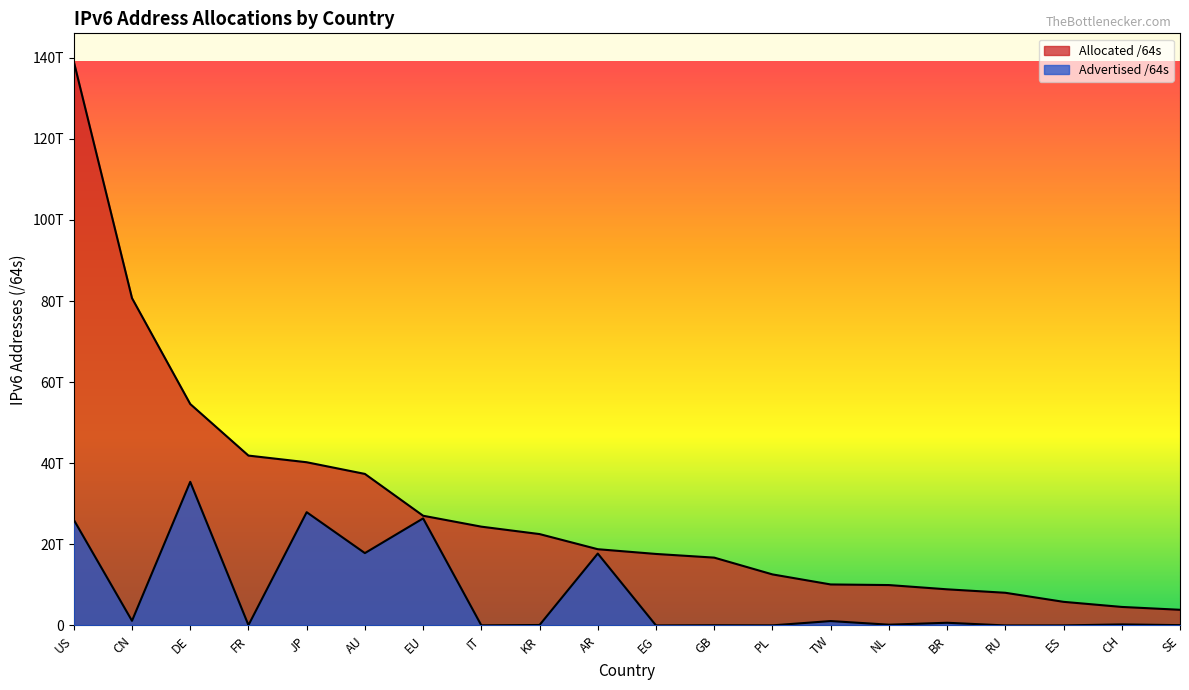

What position from the left is NL?

15